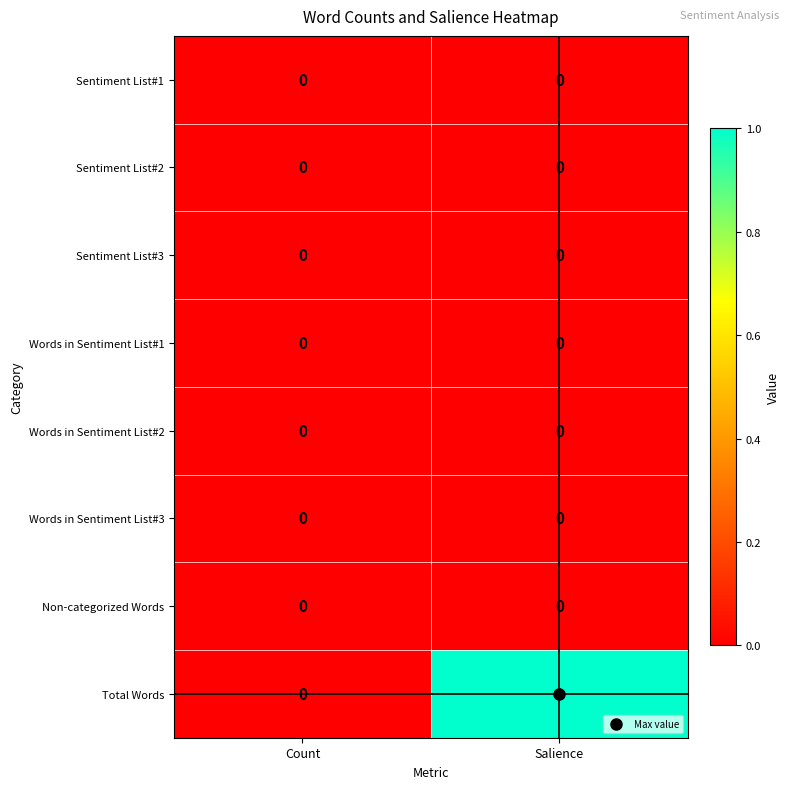

Which series has the widest spread of values?

Total Words